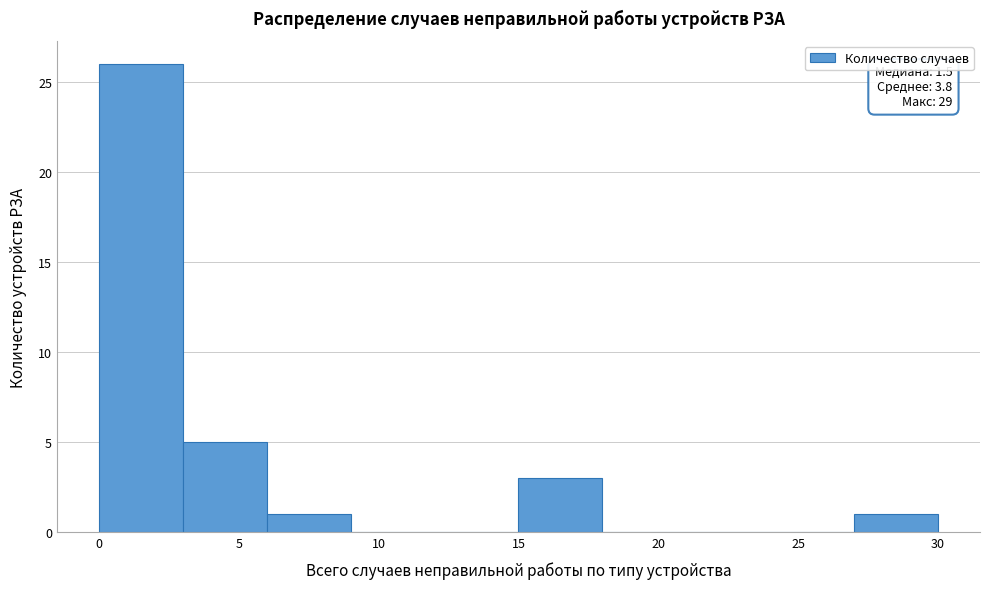

Which range on the x-axis has the tallest bar?

0 to 3